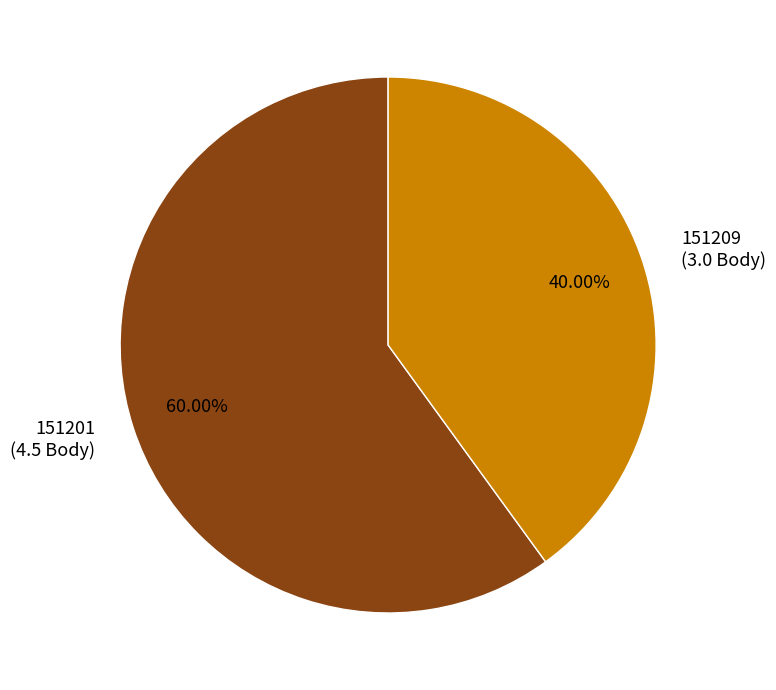

Does any single category account for the majority?

Yes